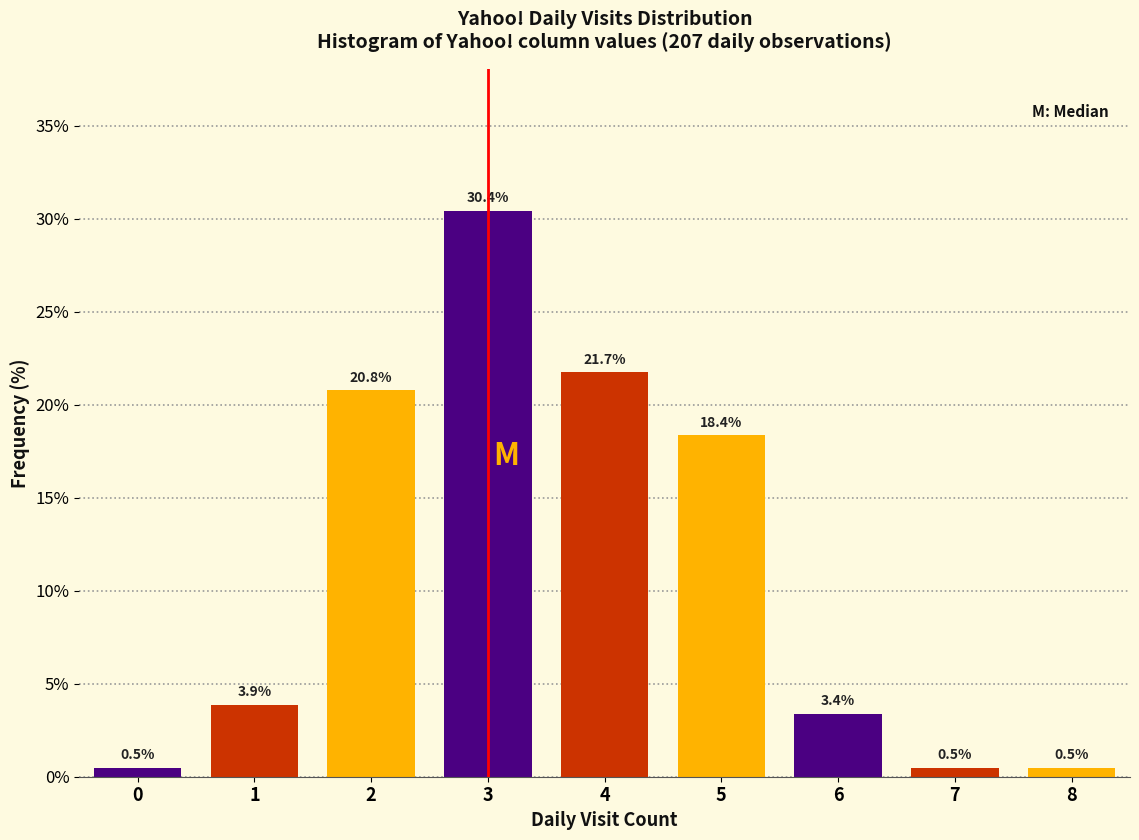

Reading left to right, transcribe all the data shown in this chart.

0.5	3.9	20.8	30.4	21.7	18.4	3.4	0.5	0.5